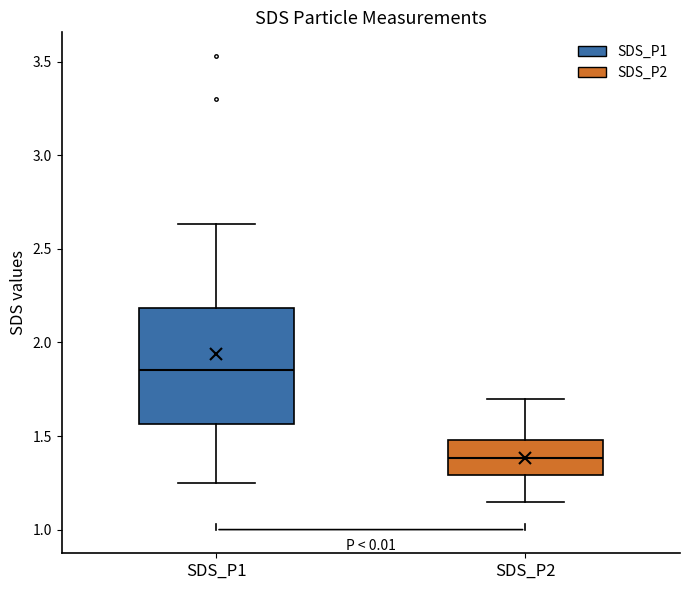

Which box has the highest median line?

SDS_P1